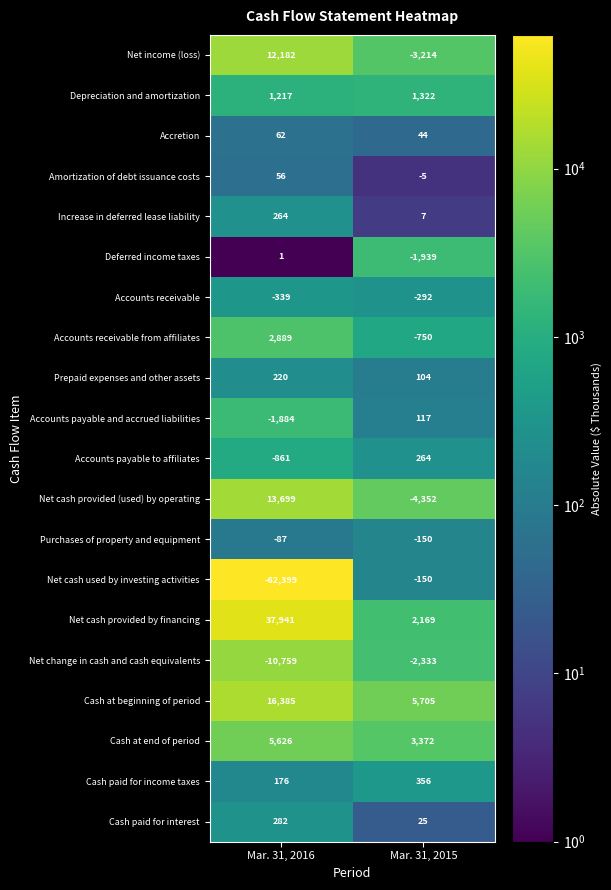

What is the total value across all series at Mar. 31, 2016?

14671